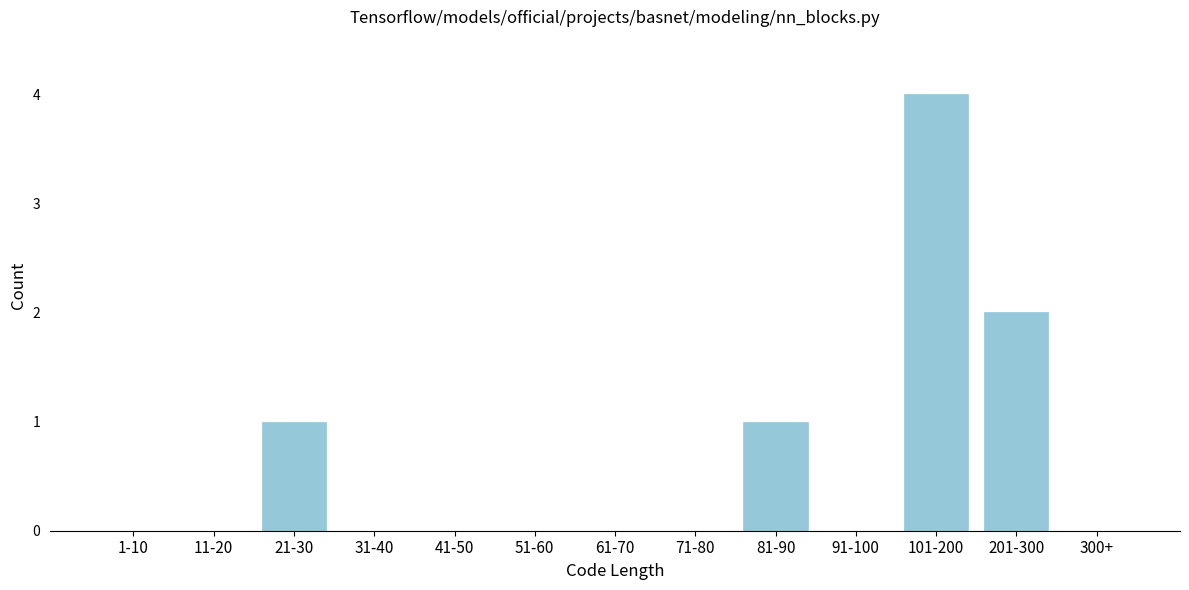

Reading right to left, what are all the values shown in this chart?

300+=0	201-300=2	101-200=4	91-100=0	81-90=1	71-80=0	61-70=0	51-60=0	41-50=0	31-40=0	21-30=1	11-20=0	1-10=0